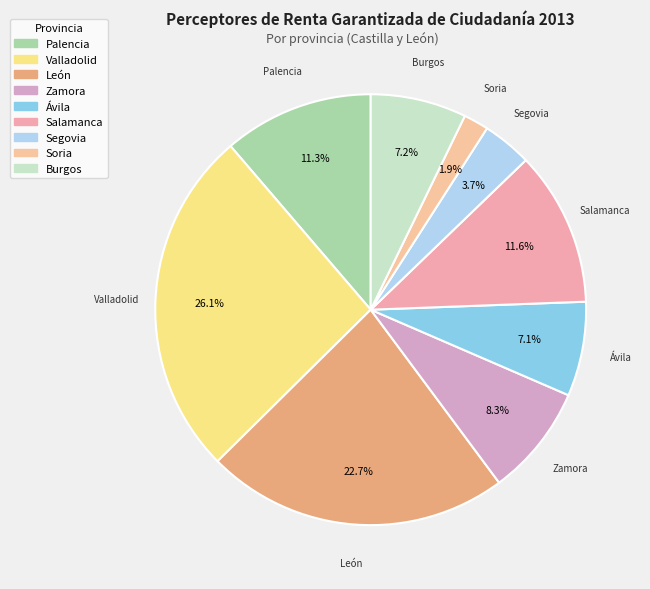

How many segments does this pie chart have?

9